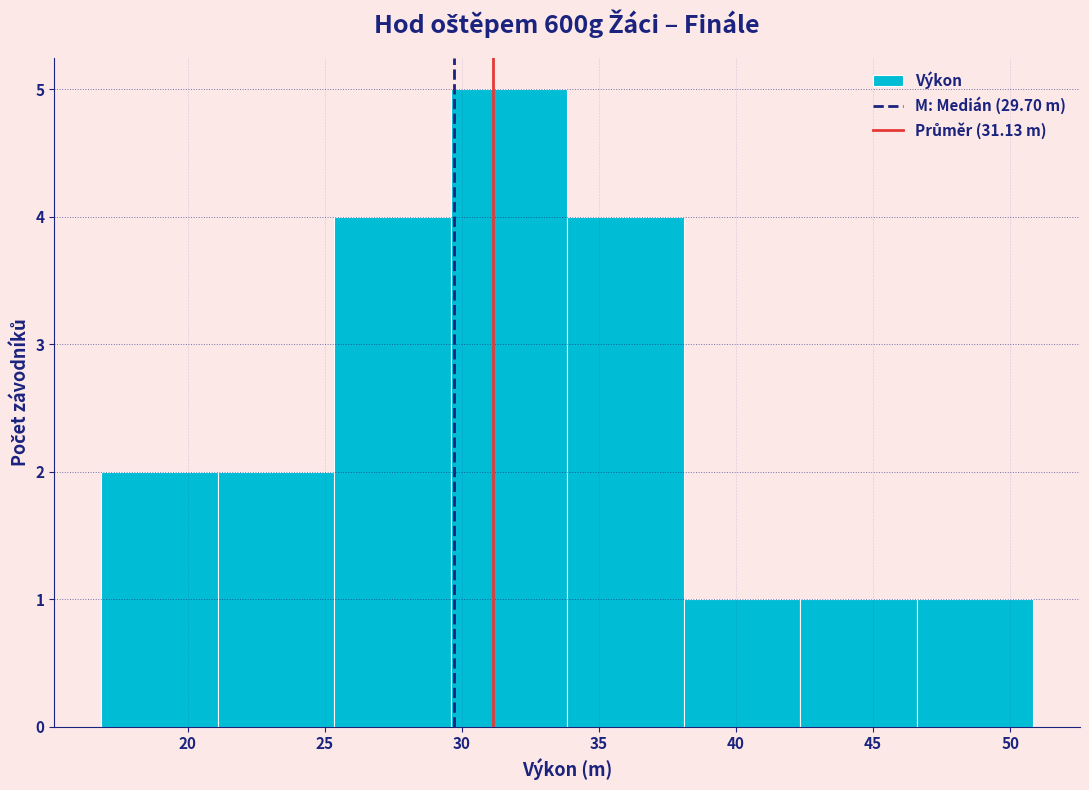

Reading left to right, list every bar in this chart as the range it spans on the x-axis followed by its height. Neither the bar edges nor the heights are printed on the chart, so give them approximately, as read against the axes.

17.0 to 21.0: 2
21.0 to 25.5: 2
25.5 to 29.5: 4
29.5 to 34.0: 5
34.0 to 38.0: 4
38.0 to 42.5: 1
42.5 to 46.5: 1
46.5 to 51.0: 1